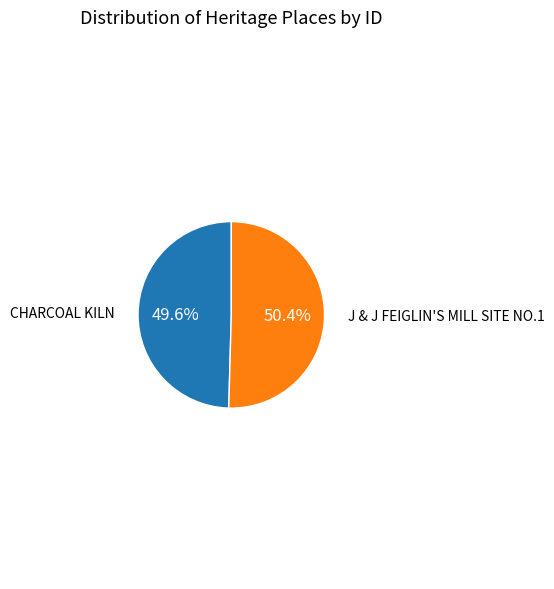

How many segments does this pie chart have?

2